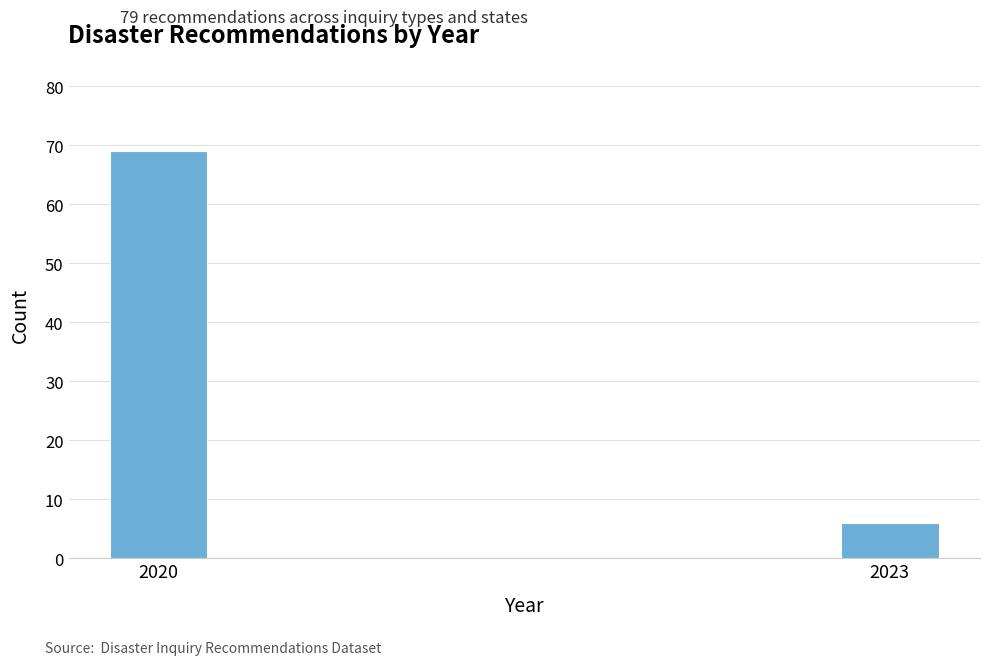

Reading left to right, list all the values displayed in this chart.

2020=69	2023=6